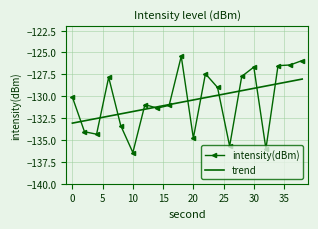

What is the change in value from 30 to 36?

+0.2